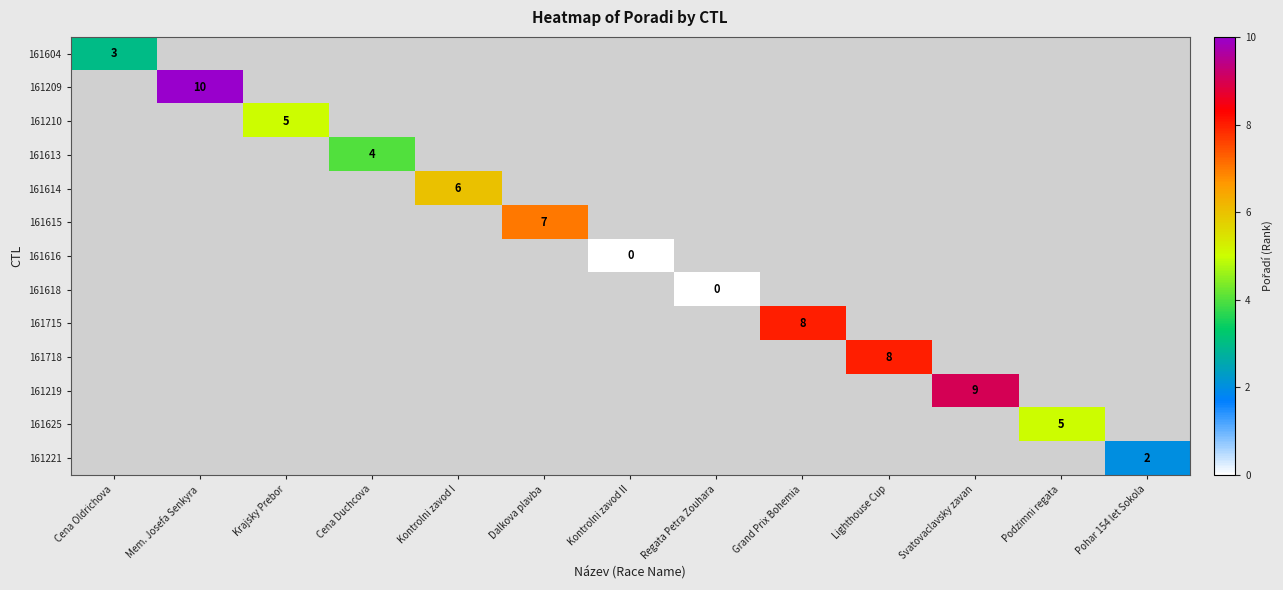

At Kontrolni zavod I, list the series in order from smallest to largest.

161604, 161209, 161210, 161613, 161614, 161615, 161616, 161618, 161715, 161718, 161219, 161625, 161221